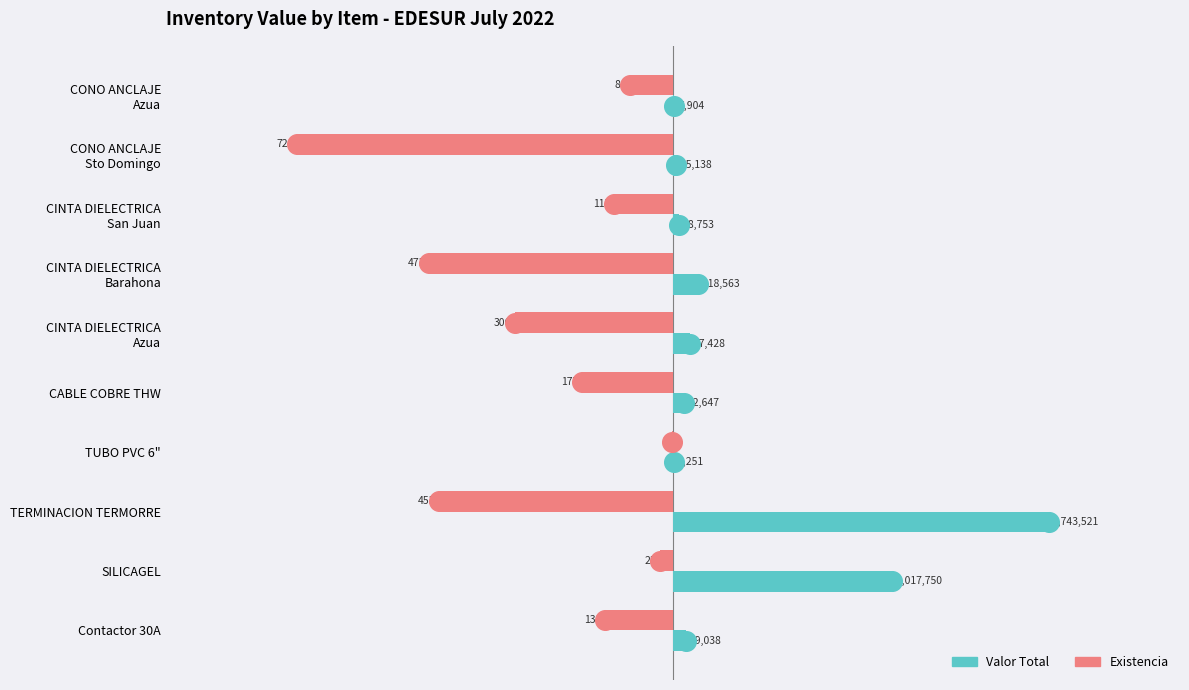

At how many categories does at least one series exceed 639147?

2